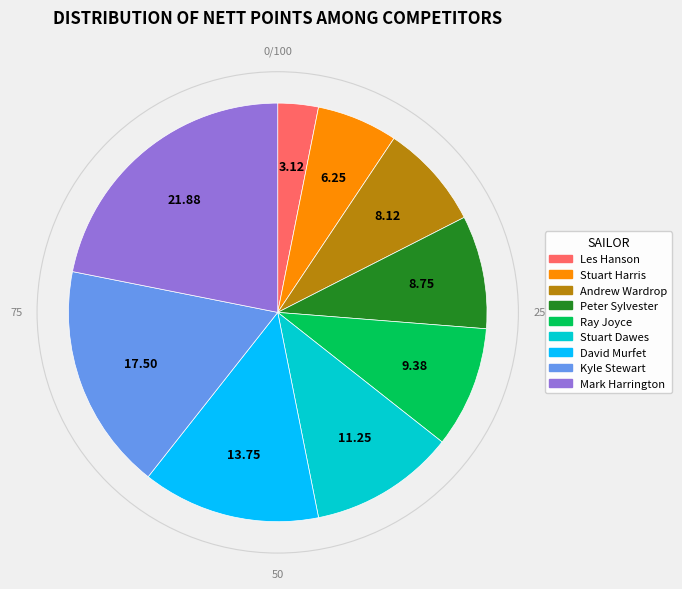

Which has a higher value, Ray Joyce or Stuart Dawes?

Stuart Dawes